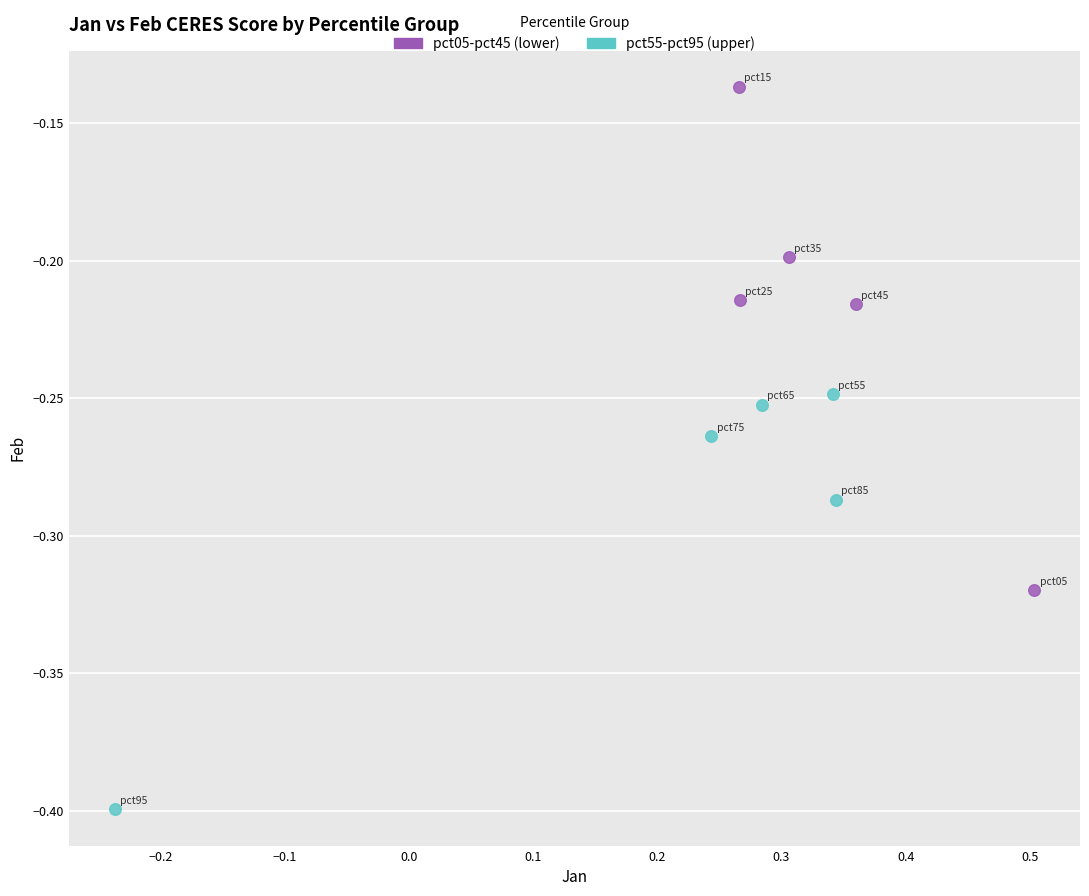

Which series reaches the minimum Y coordinate?

pct55-pct95 (upper)